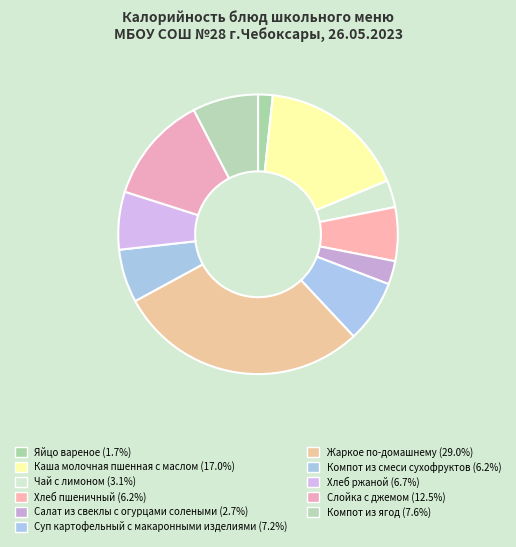

Rank the categories by value from lowest to highest.

Яйцо вареное, Салат из свеклы с огурцами солеными, Чай с лимоном, Компот из смеси сухофруктов, Хлеб пшеничный, Хлеб ржаной, Суп картофельный с макаронными изделиями, Компот из ягод, Слойка с джемом, Каша молочная пшенная с маслом, Жаркое по-домашнему